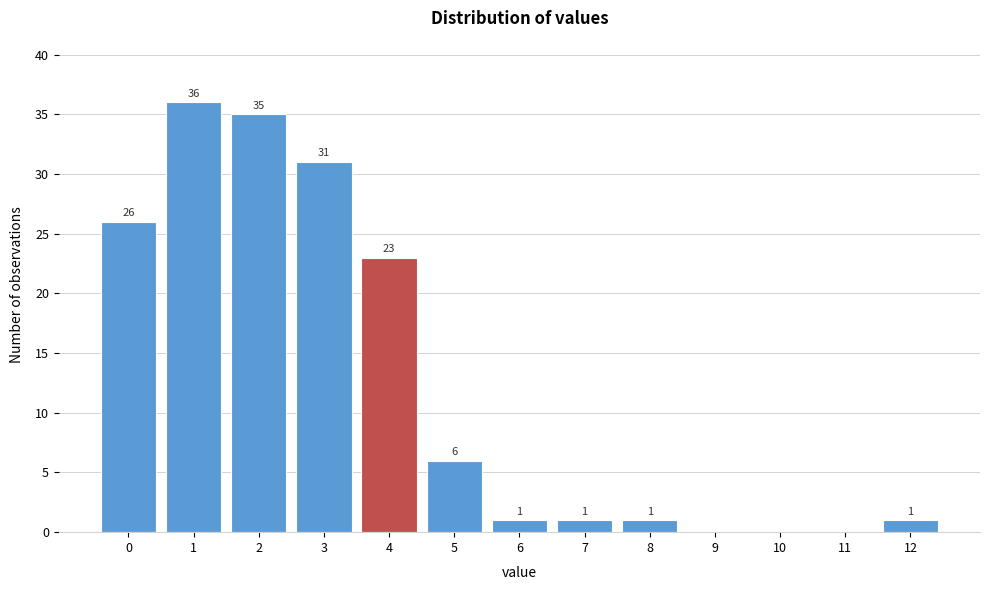

Reading left to right, list all the values displayed in this chart.

0=26	1=36	2=35	3=31	4=23	5=6	6=1	7=1	8=1	9=0	10=0	11=0	12=1